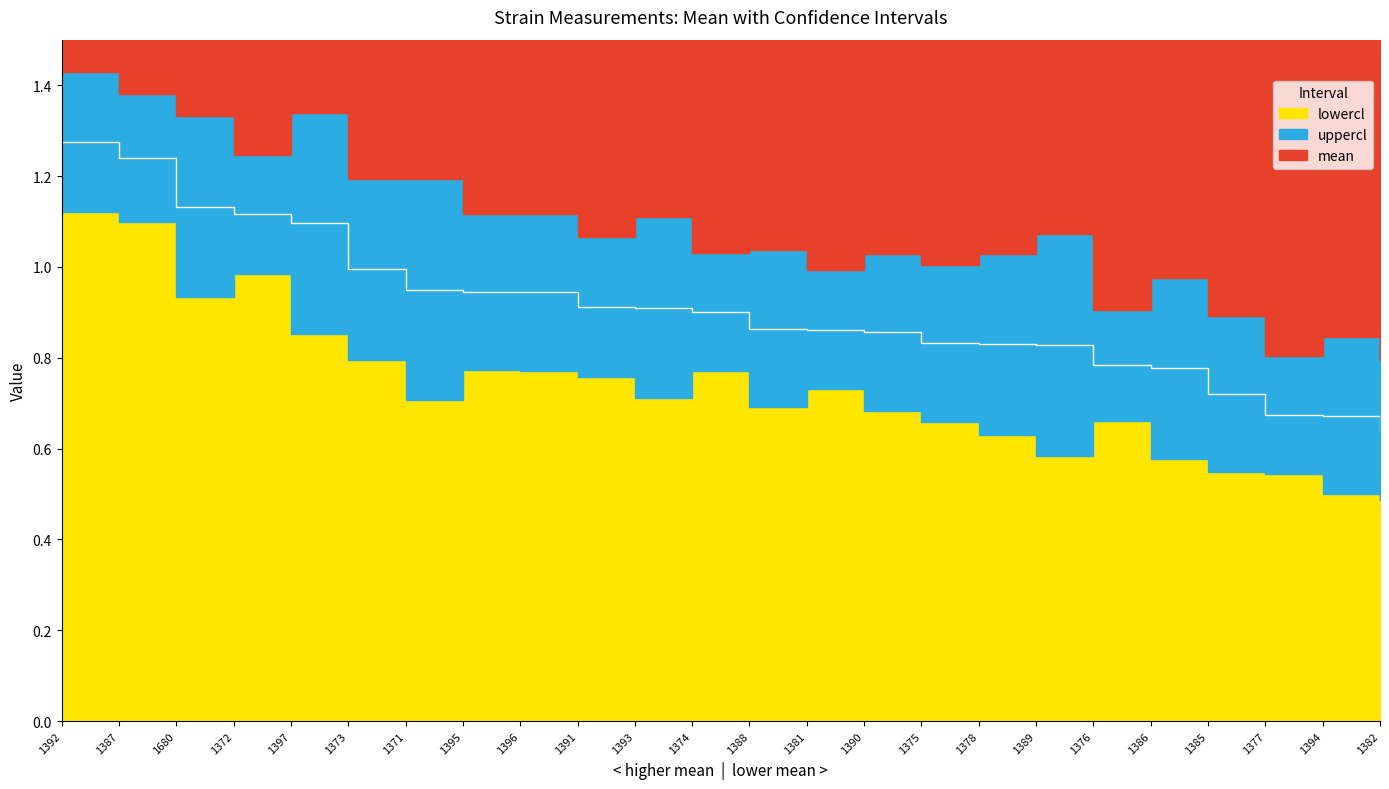

What is the average value of the uppercl series?

1.1